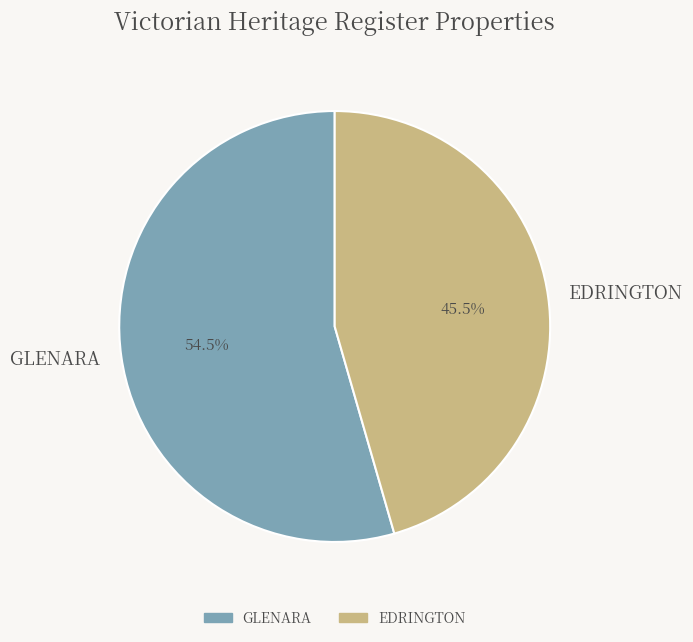

Which slice is the largest?

GLENARA